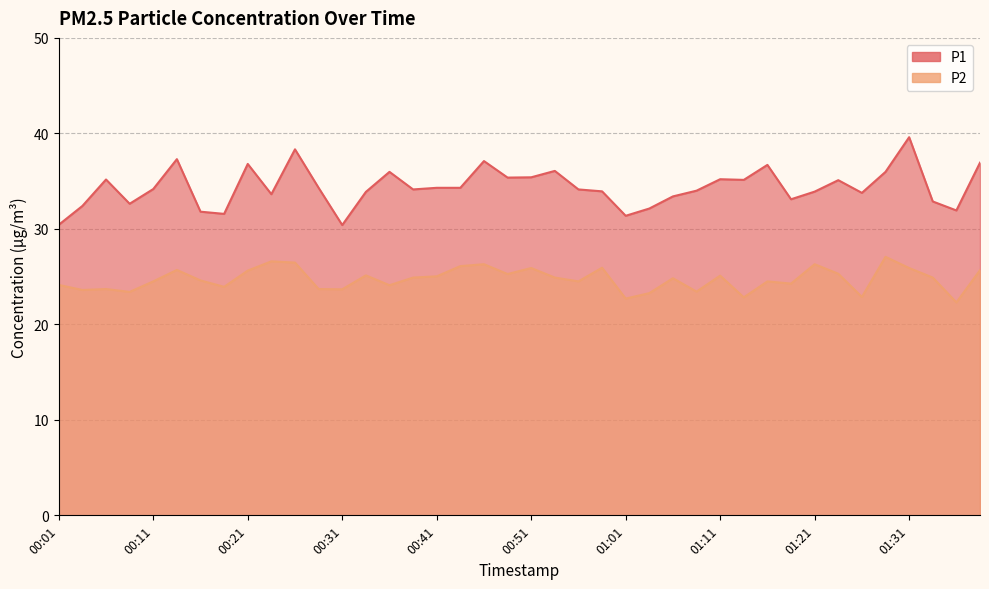

True or false: P1 and P2 intersect in this chart.

False